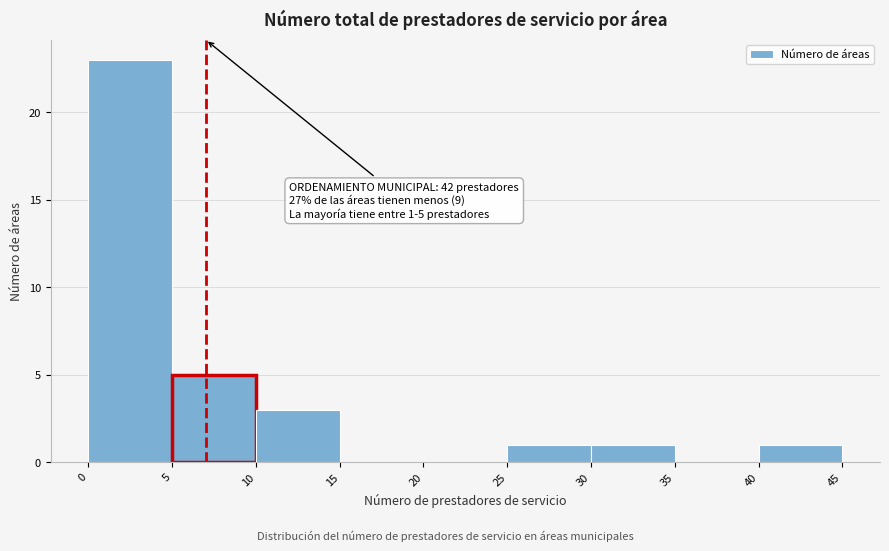

Over which range of the x-axis is the bar tallest?

0 to 5